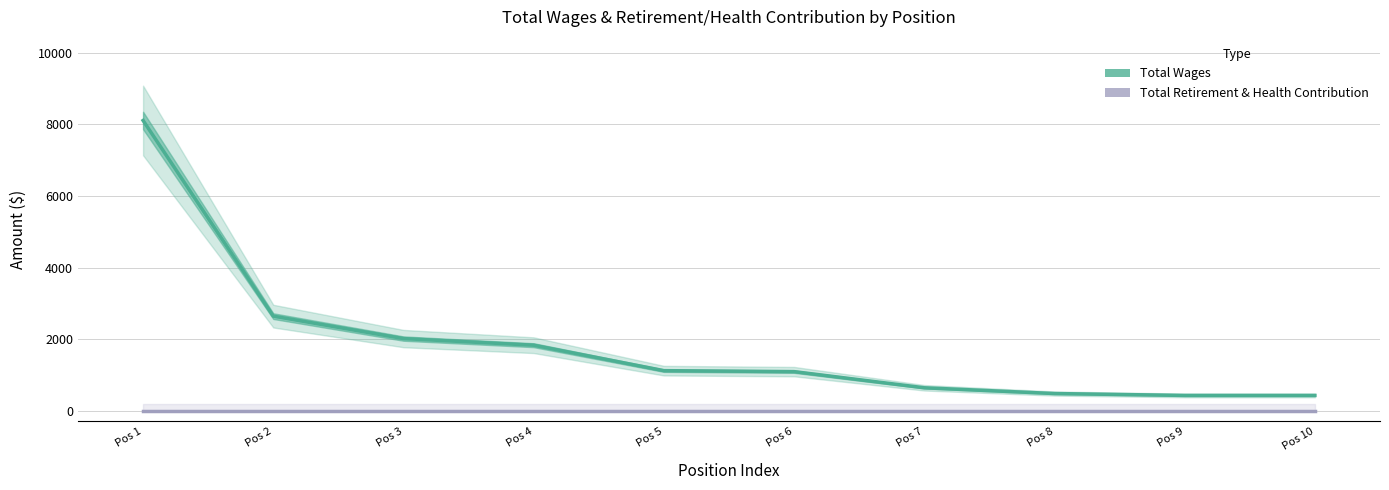

What is the value of the Total Wages point at the 2nd from the left?

2643